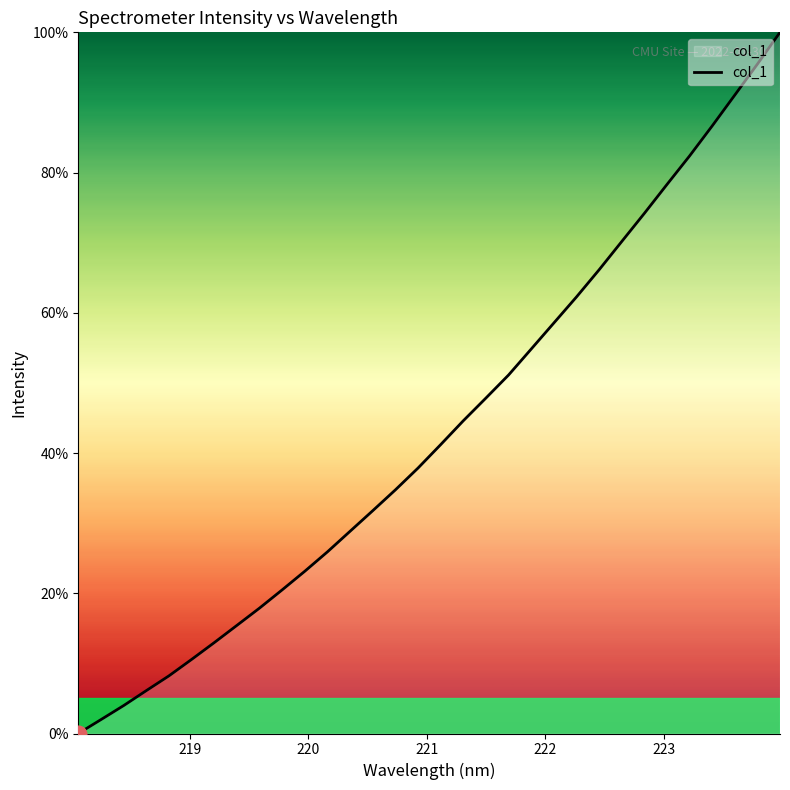

What is the greatest value displayed?

100.0